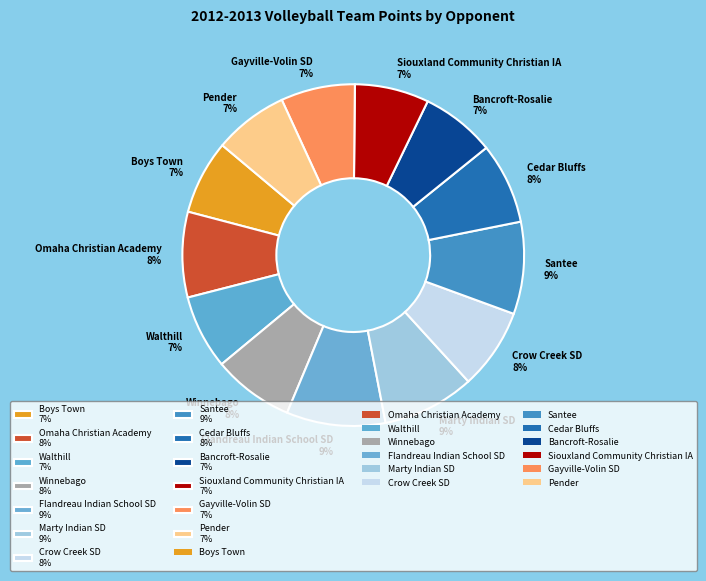

Which has a higher value, Winnebago 8% or Flandreau Indian School SD 9%?

Flandreau Indian School SD 9%